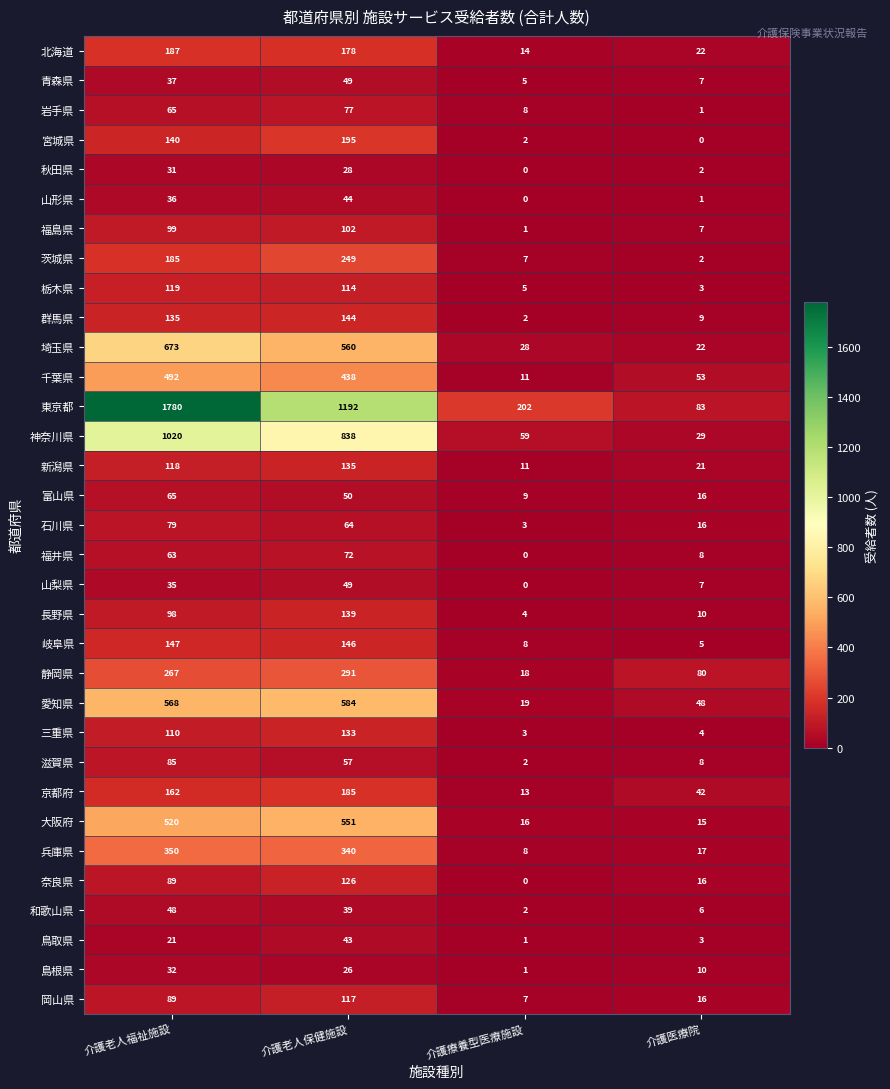

Read the 兵庫県 value at 介護老人保健施設, to the nearest 10.

340